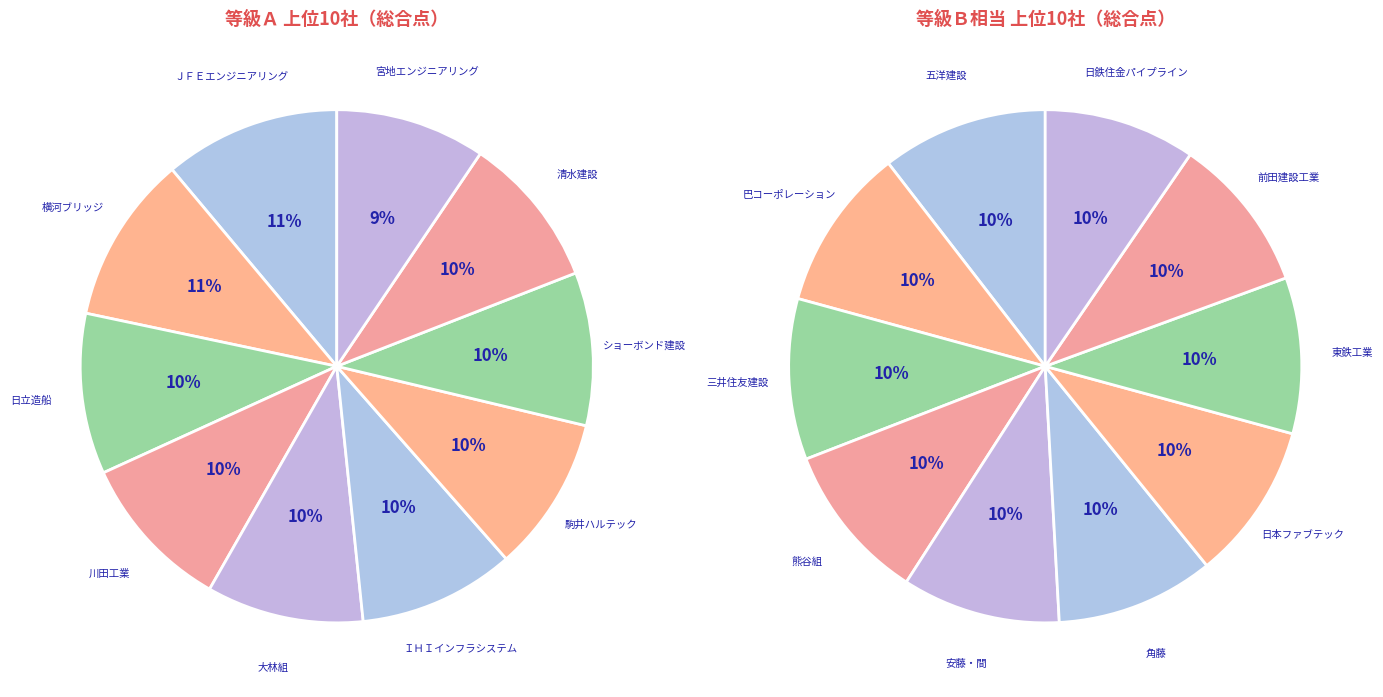

Does any single category account for the majority?

No